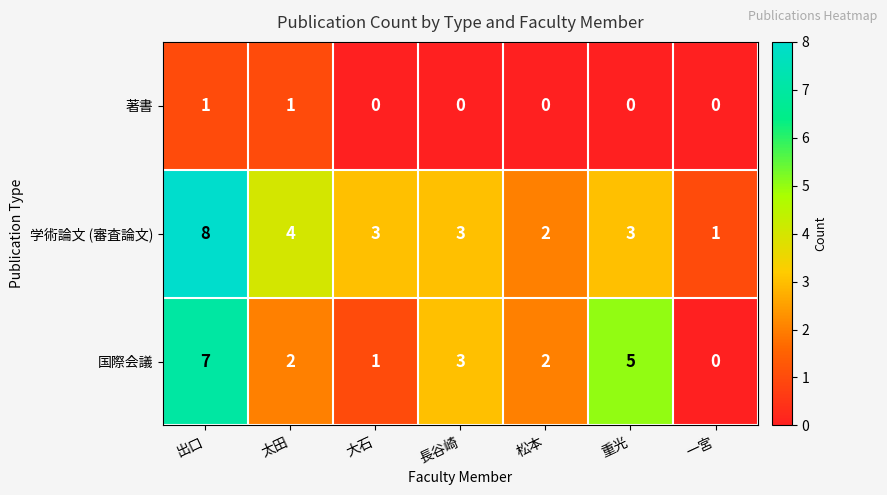

Which series has the largest total across all categories?

学術論文 (審査論文)